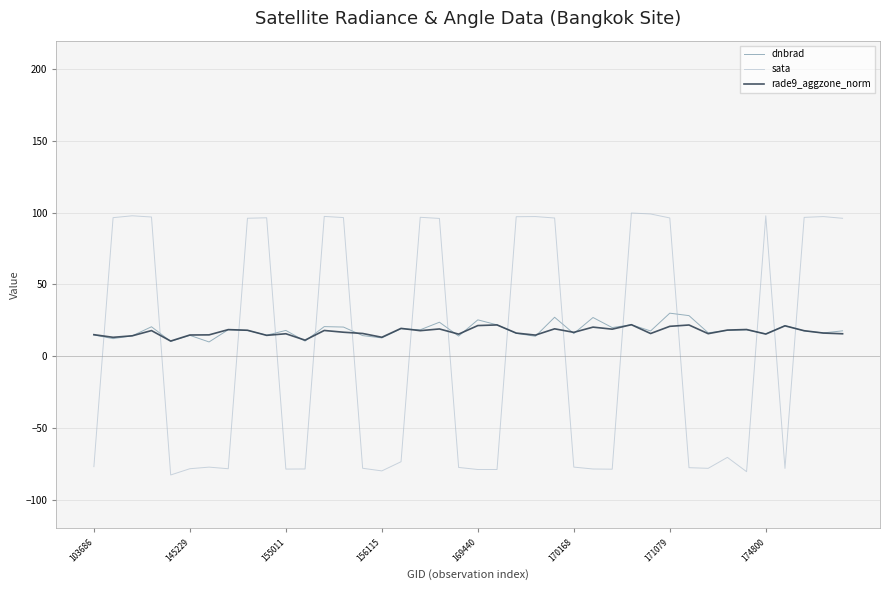

Which series has the widest spread of values?

sata